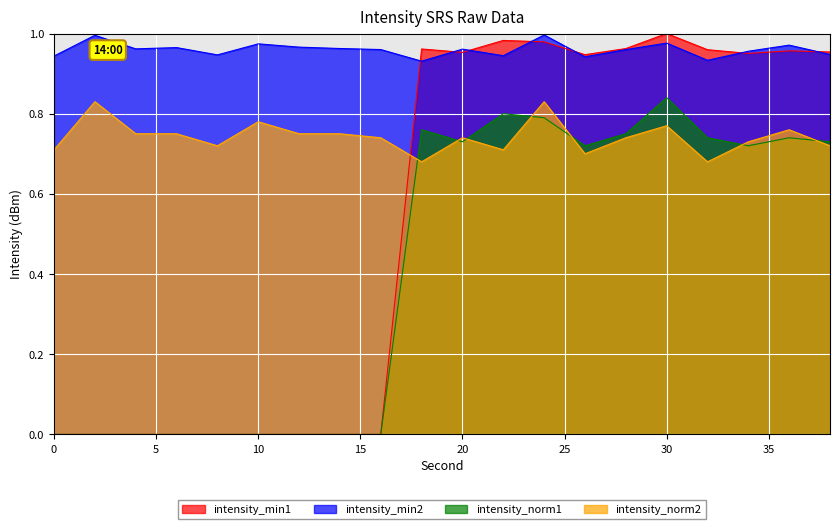

The intensity_min1 series shows 1.0 at 32. True or false?

True